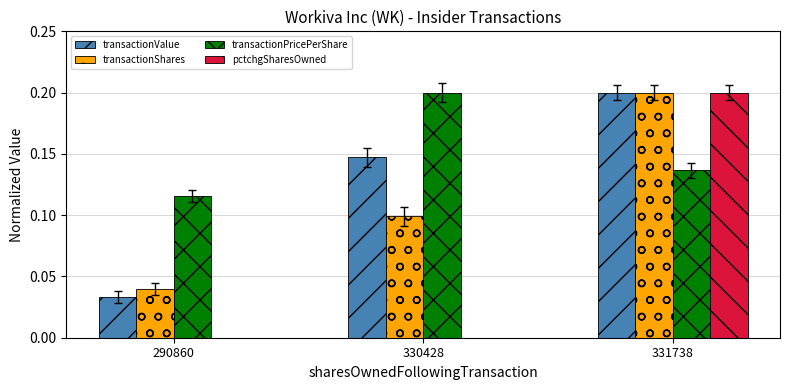

List the labels in order of transactionPricePerShare value, smallest first.

290860, 331738, 330428